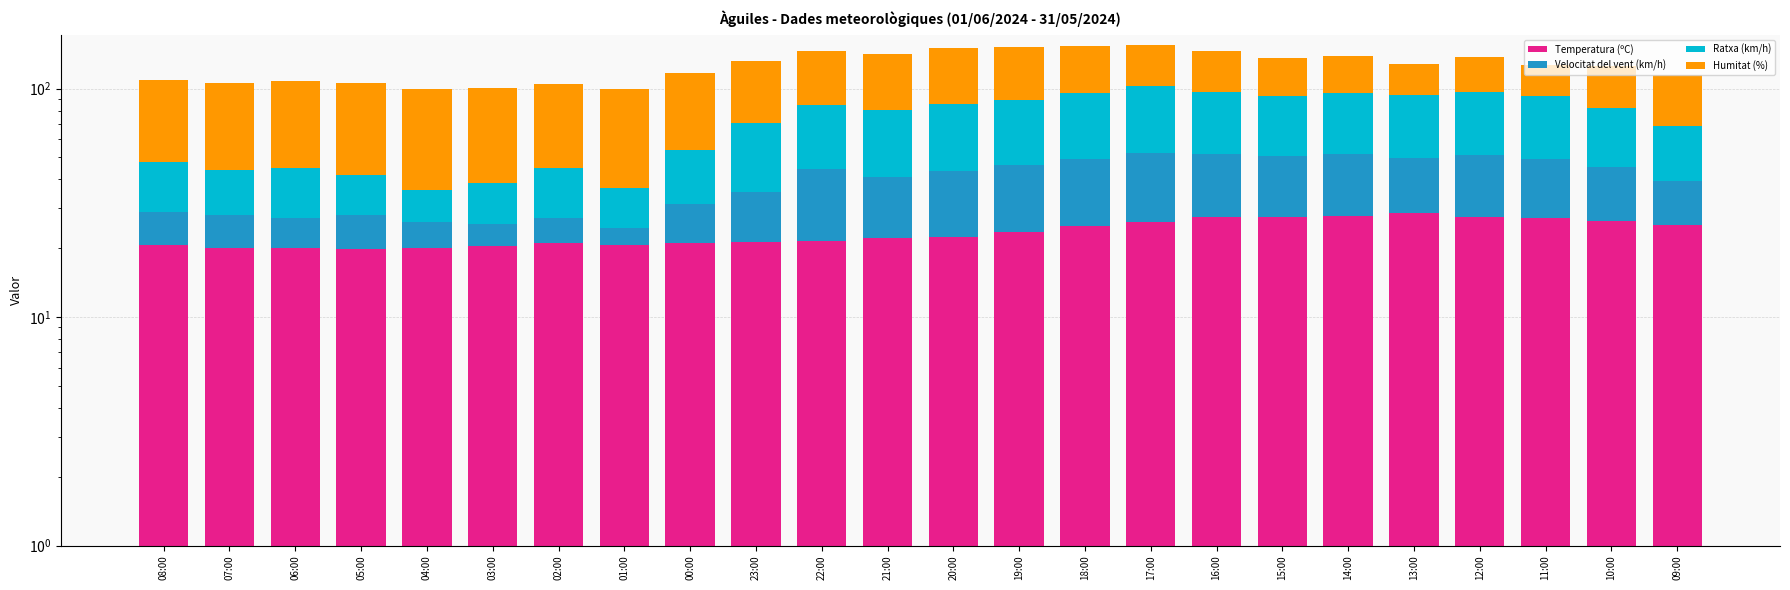

Count the number of categories in the chart.

24